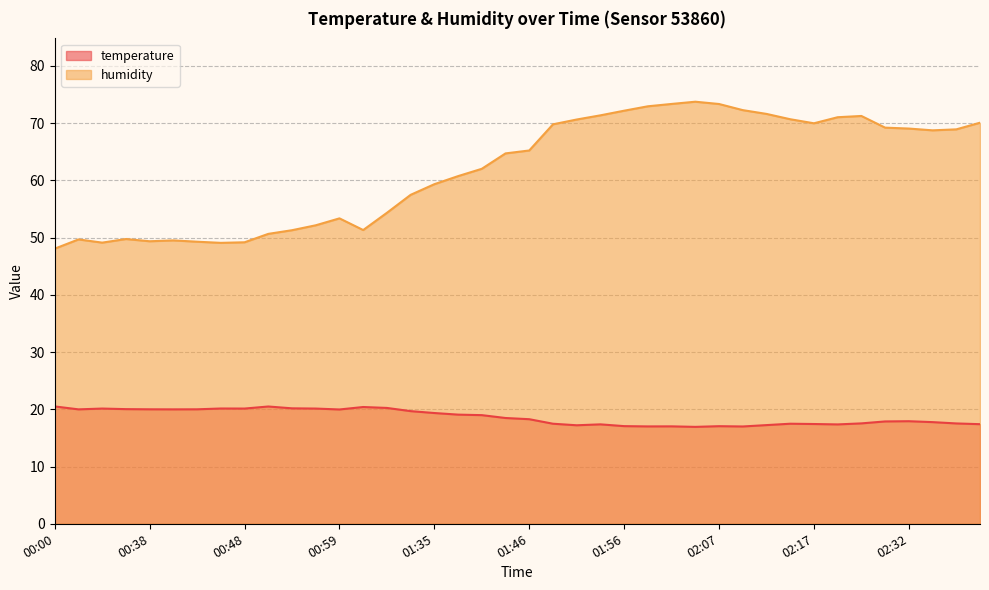

Where is the first local maximum for temperature?

00:33